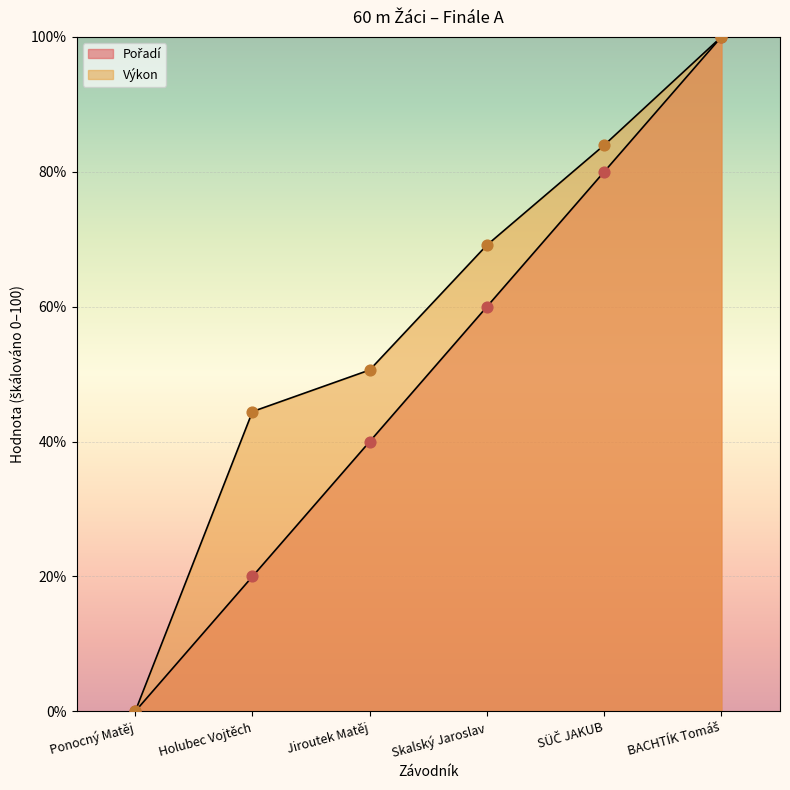

At how many categories does at least one series exceed 85?

1